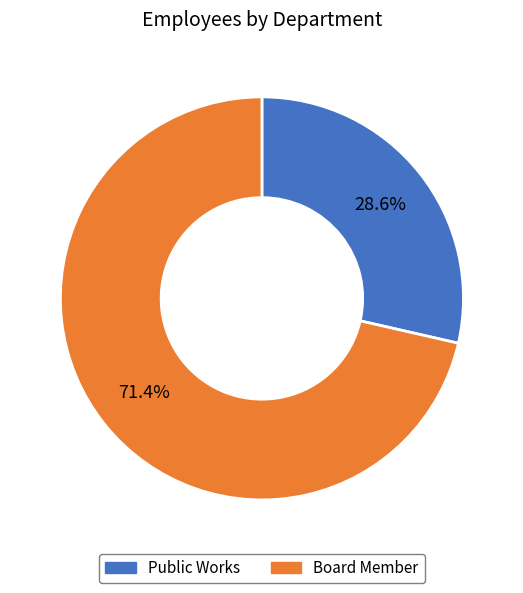

To the nearest percent, what percentage of the pie is Public Works?

29%